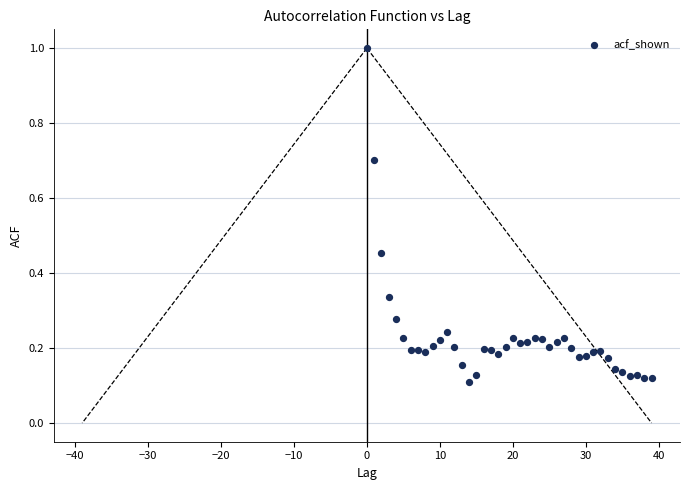

What is the range of Y values (max minus min)?

0.9